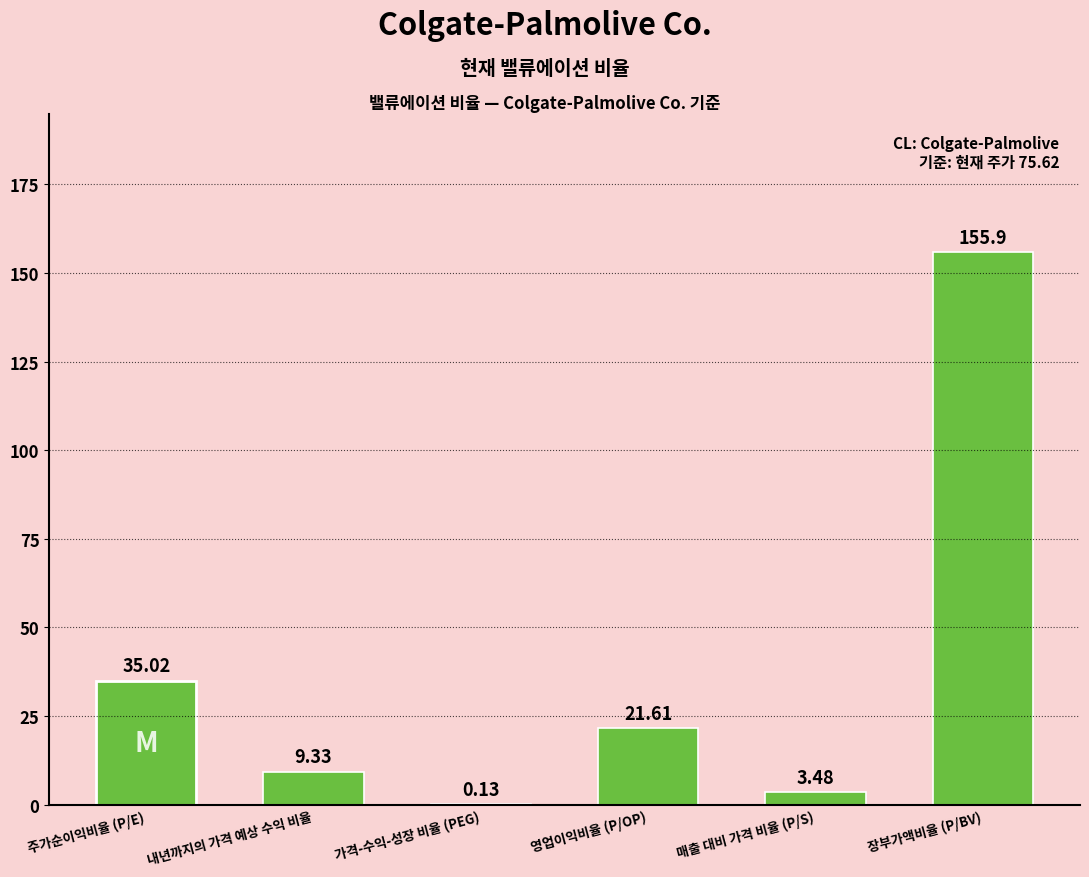

What is the change in value from 주가순이익비율 (P/E) to 영업이익비율 (P/OP)?

-13.4